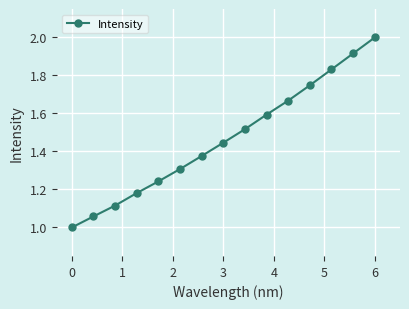

What is the smallest value displayed?

1.0